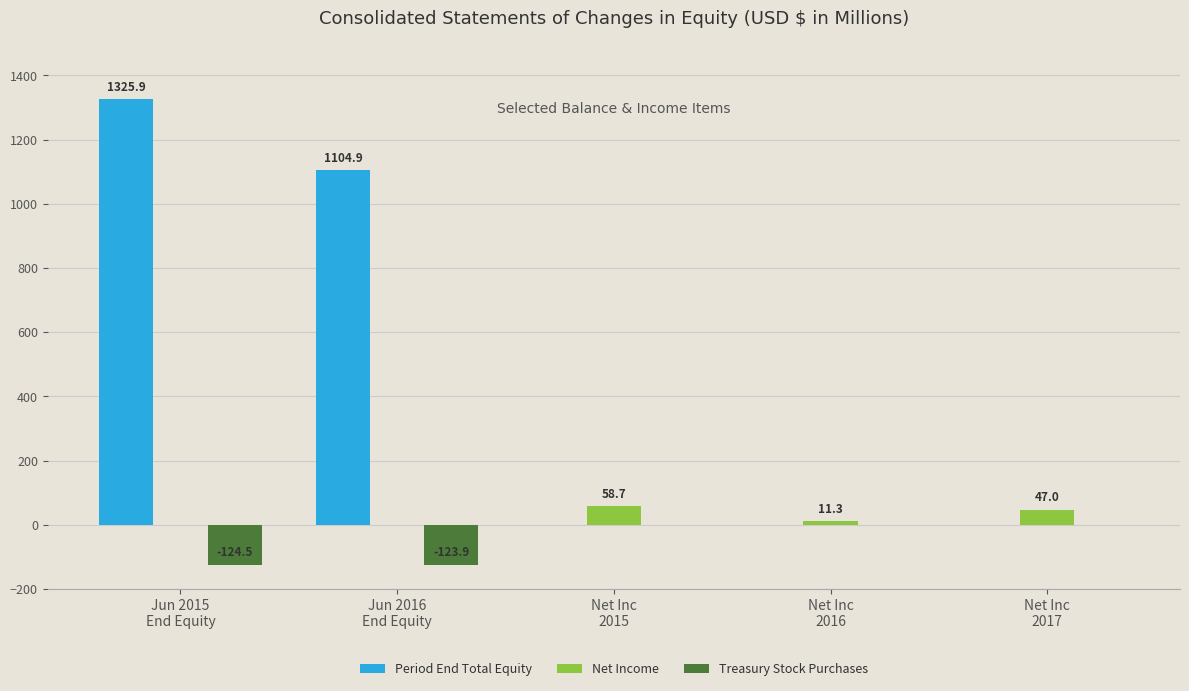

What is the sum of all Treasury Stock Purchases values?

-248.4